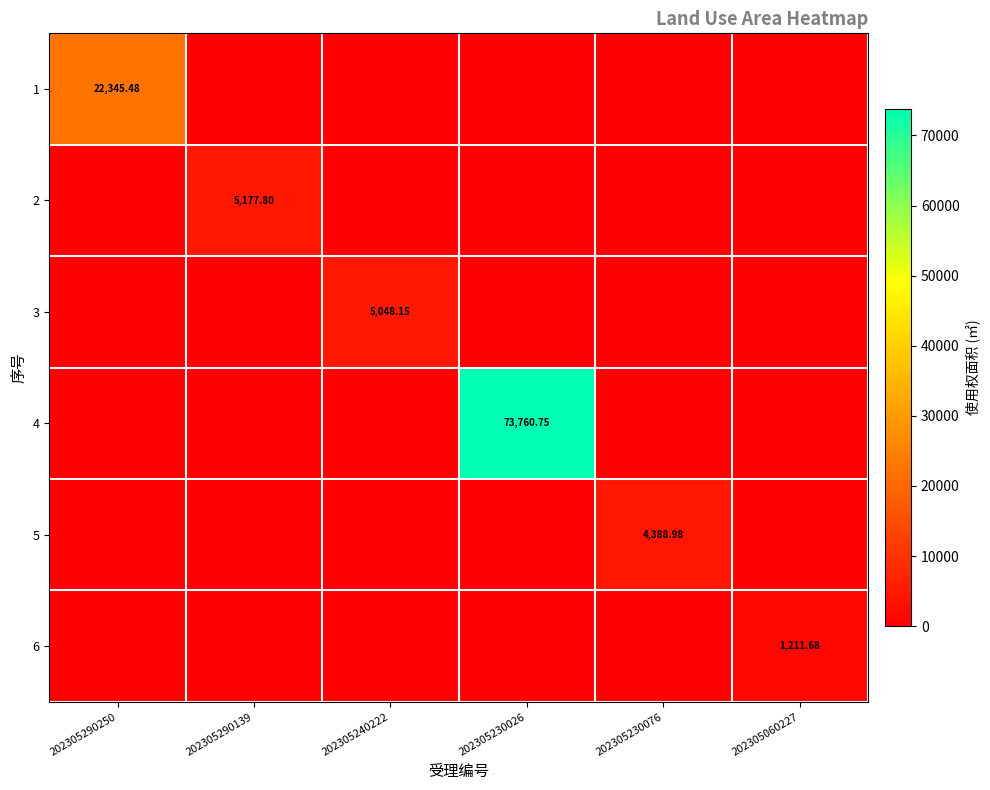

Between 202305060227 and 202305290250, which is larger?

202305290250